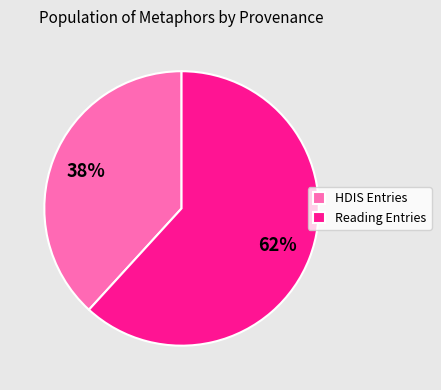

To the nearest percent, what is the difference between the largest and smallest slice percentages?

24%